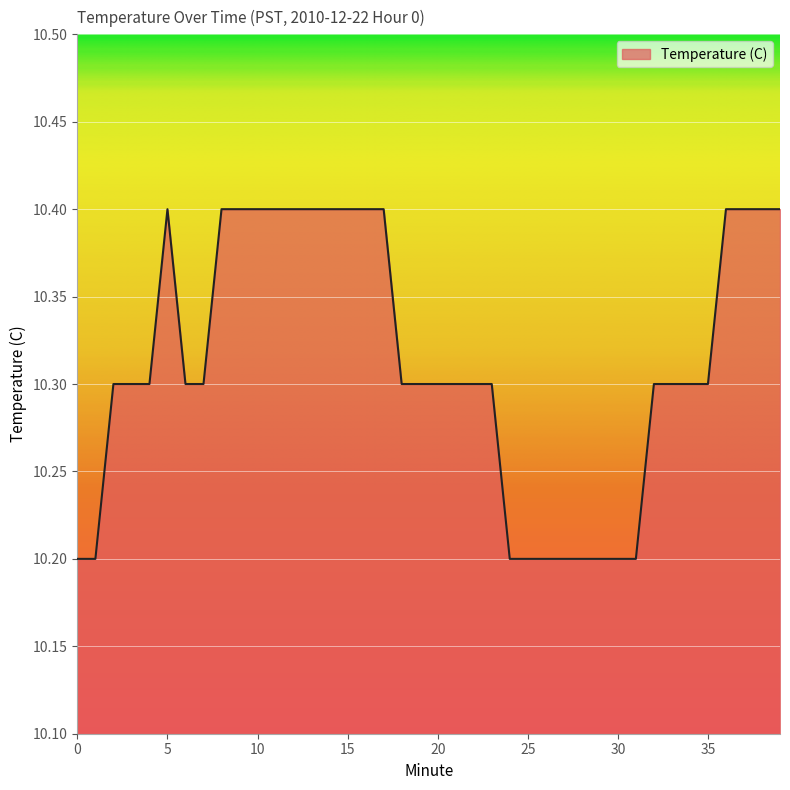

What is the greatest value displayed?

10.4